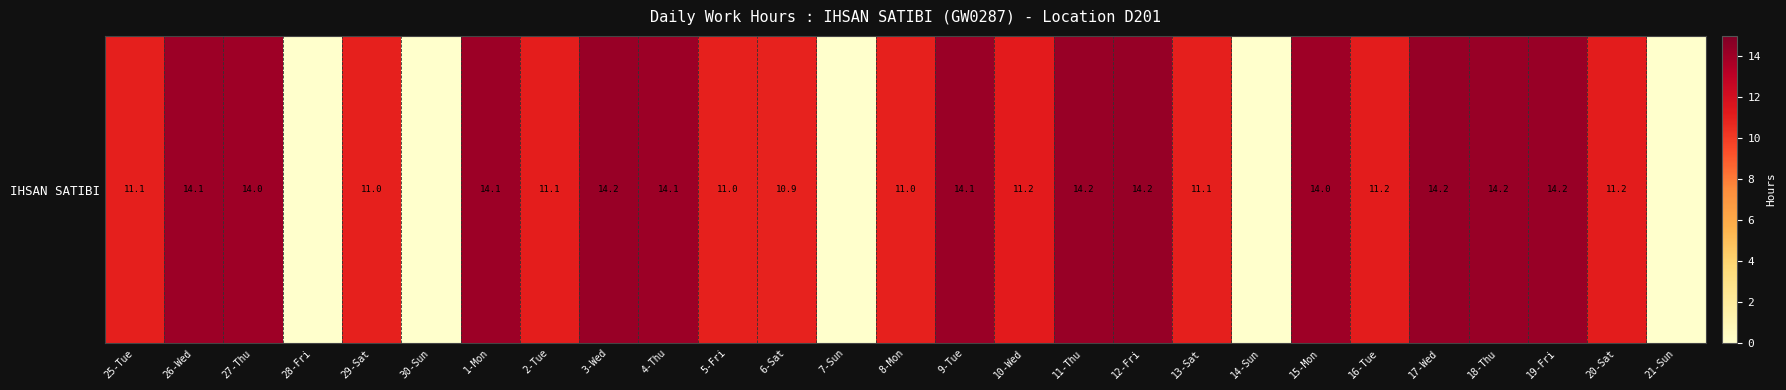

The value at 10-Wed is 11.2. True or false?

True